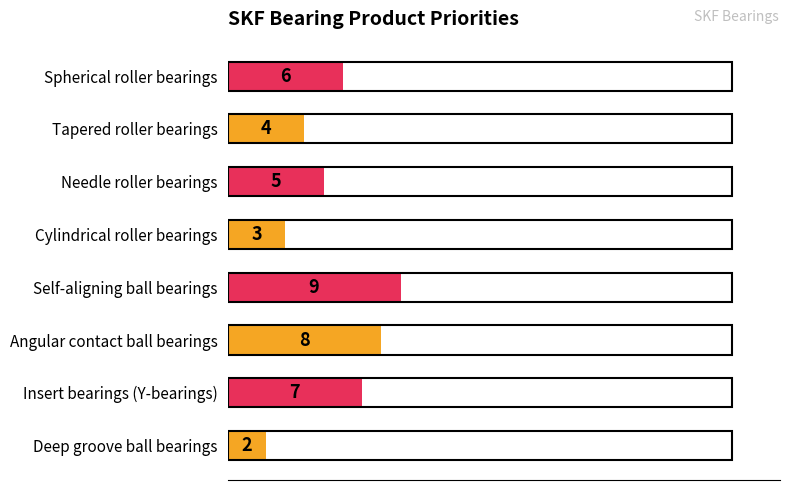

True or false: the data shows 7 at Insert bearings (Y-bearings).

True